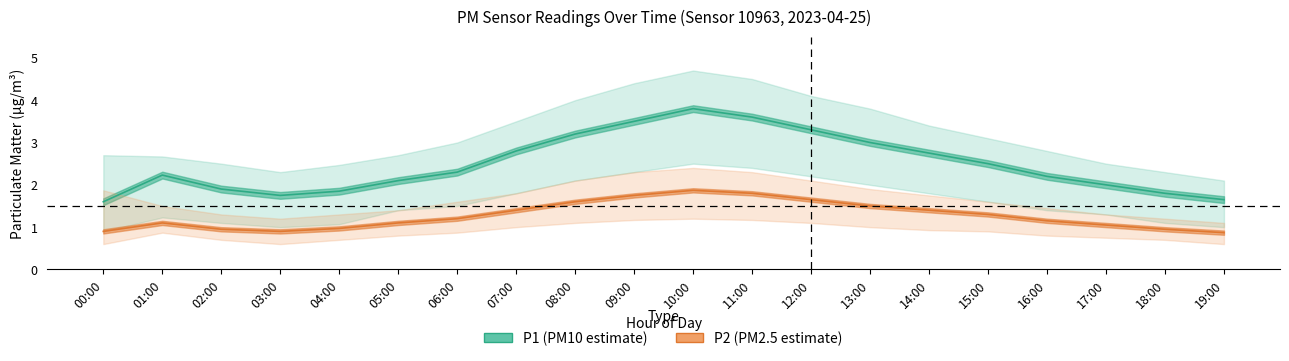

Rank the categories by P1 (PM10 estimate) value from lowest to highest.

00:00, 19:00, 03:00, 18:00, 04:00, 02:00, 17:00, 05:00, 16:00, 01:00, 06:00, 15:00, 14:00, 07:00, 13:00, 08:00, 12:00, 09:00, 11:00, 10:00